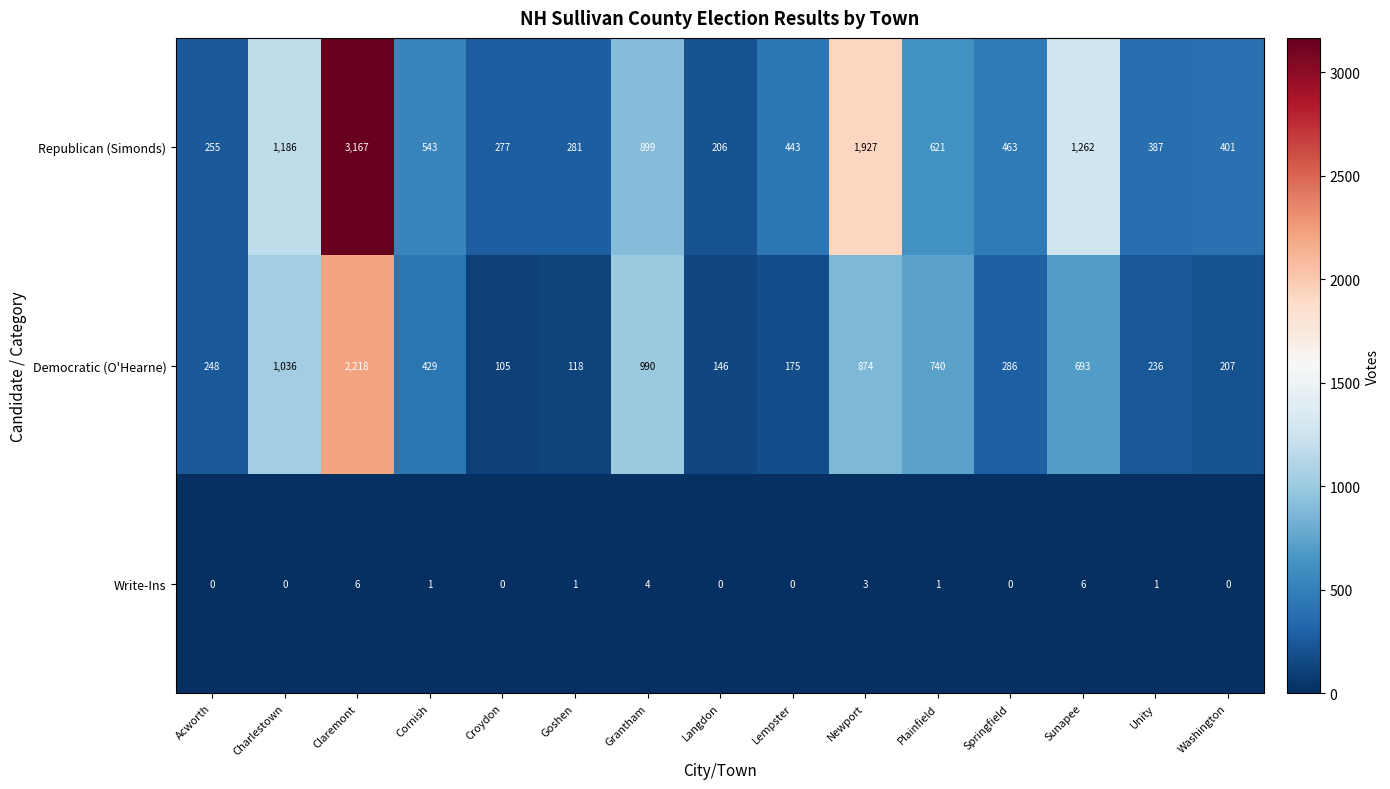

Where is Democratic (O'Hearne) nearest to the value 1161?

Charlestown